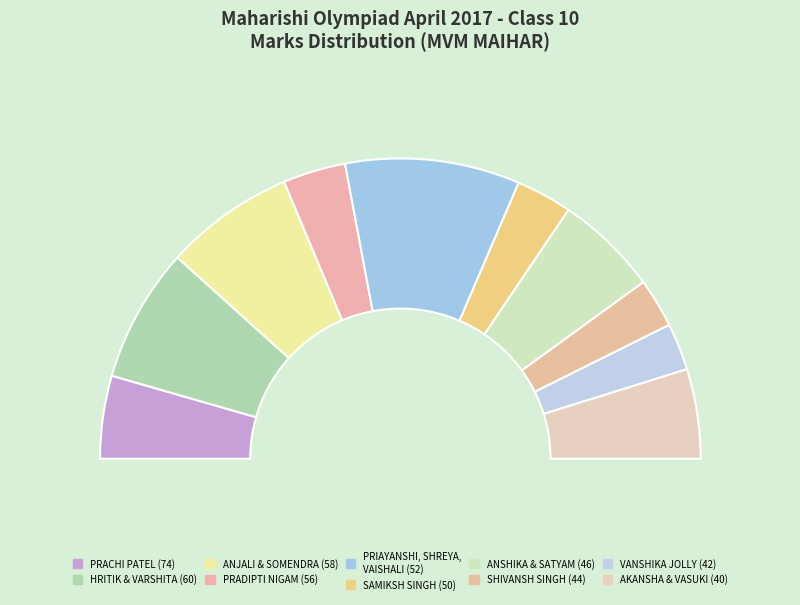

What is the ratio of the value at 40-40 to the value at 50?

1.6